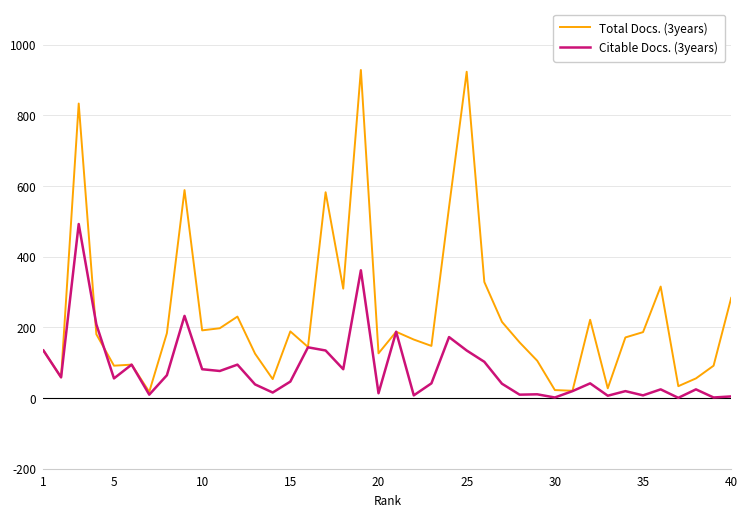

What is the greatest value displayed?

928